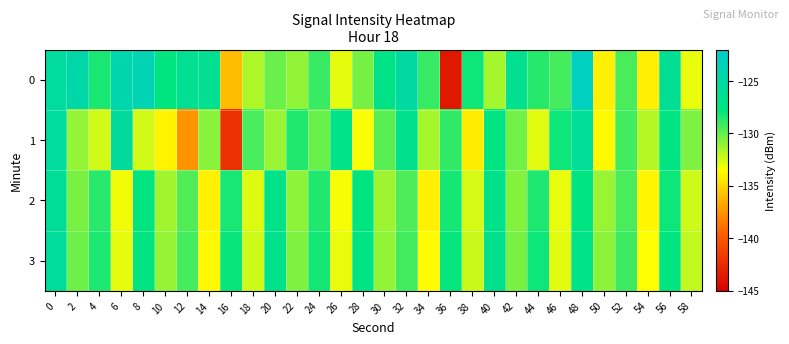

Between 52 and 14, which is larger?

14